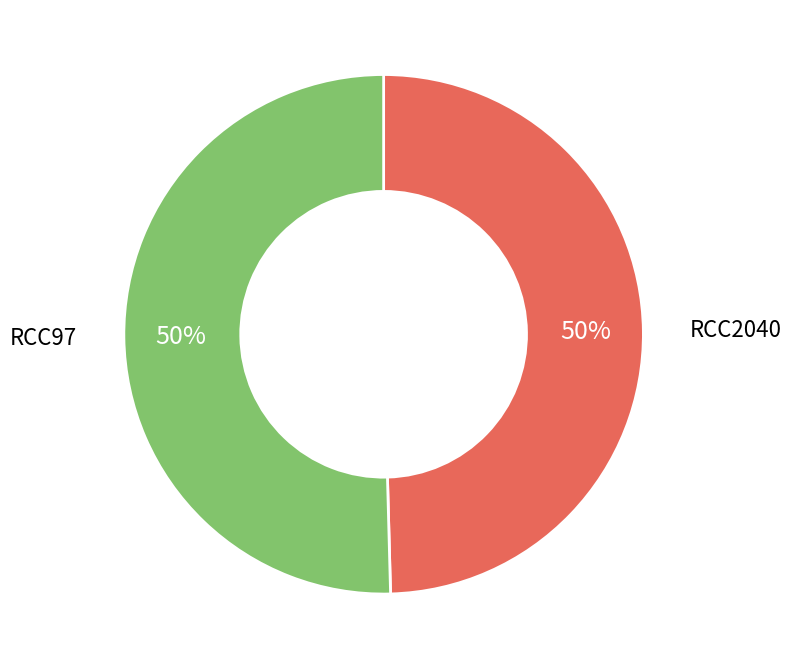

To the nearest percent, what portion does RCC2040 represent?

50%